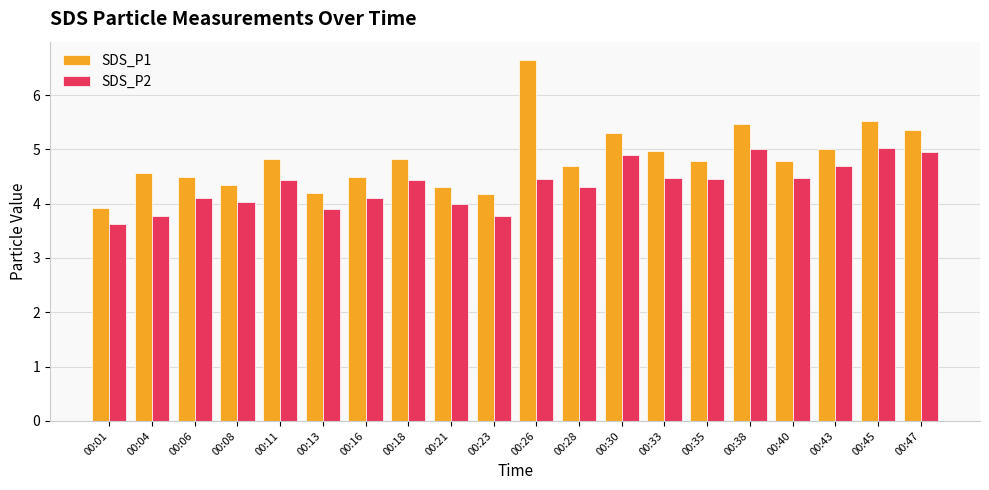

What are all the series names shown in the legend?

SDS_P1, SDS_P2